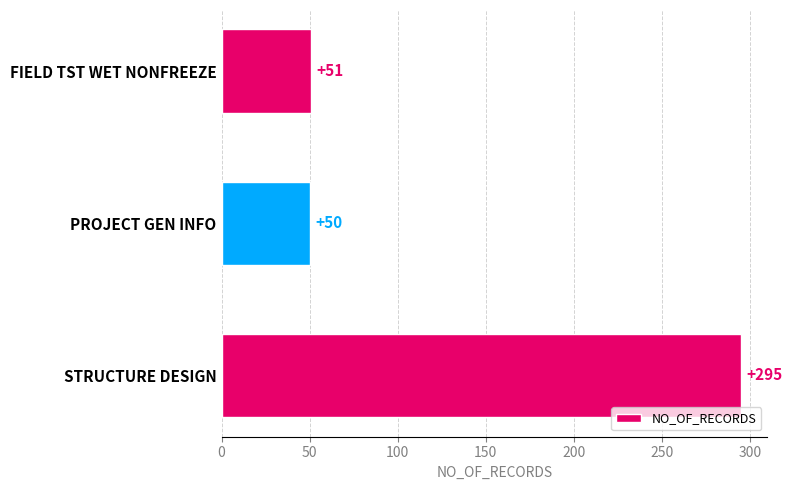

Reading top to bottom, what are all the values shown in this chart?

FIELD TST WET NONFREEZE=51	PROJECT GEN INFO=50	STRUCTURE DESIGN=295